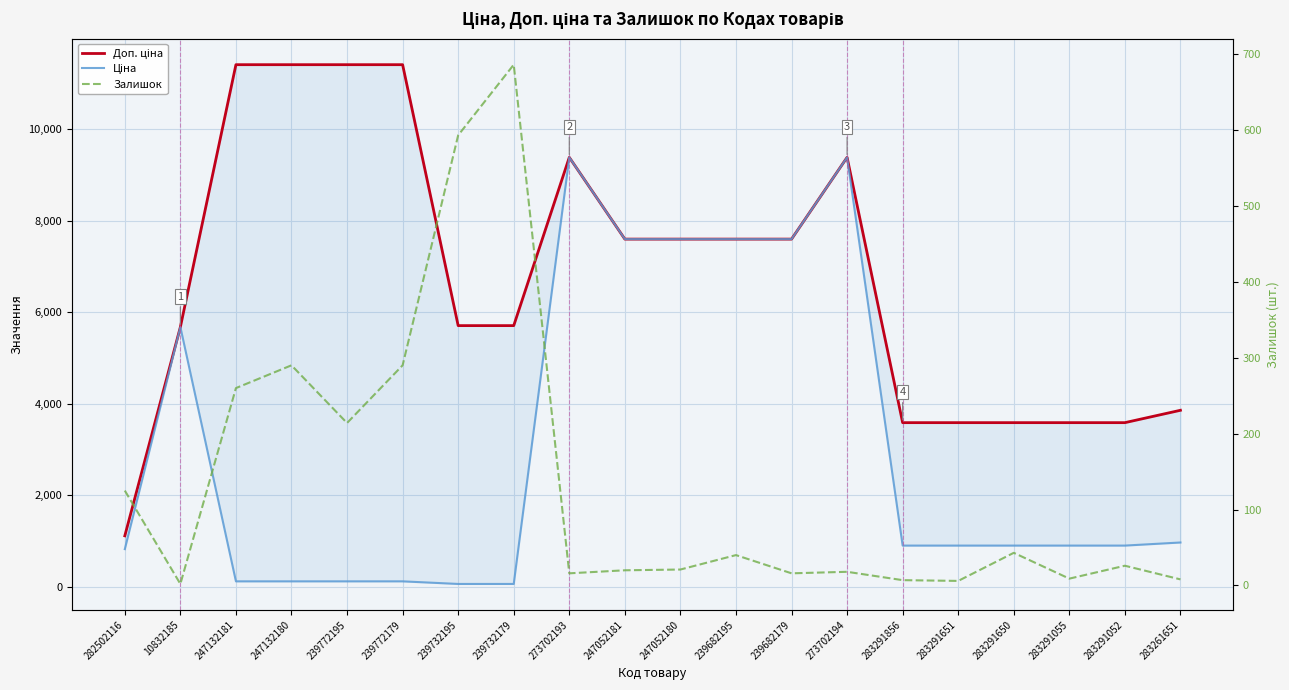

Is this an area chart (filled region under the line)?

No